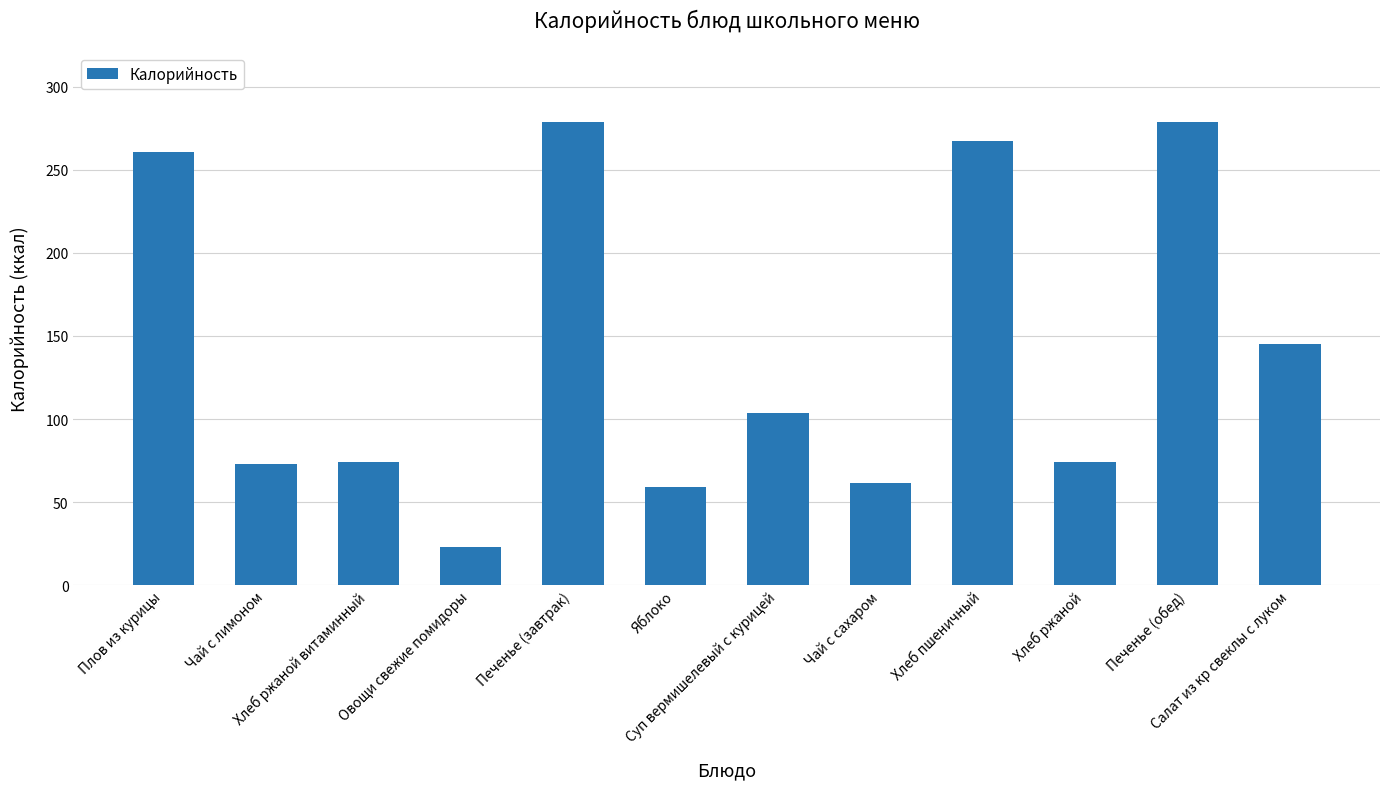

At which label does the data first exceed 103?

Плов из курицы